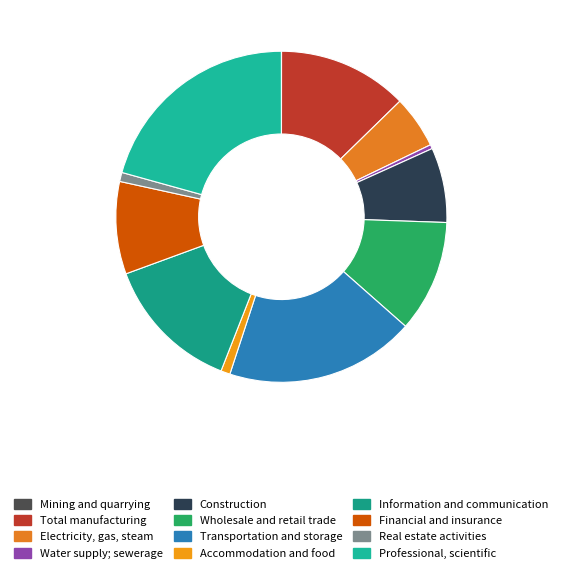

Which has a higher value, Electricity, gas, steam or Total manufacturing?

Total manufacturing